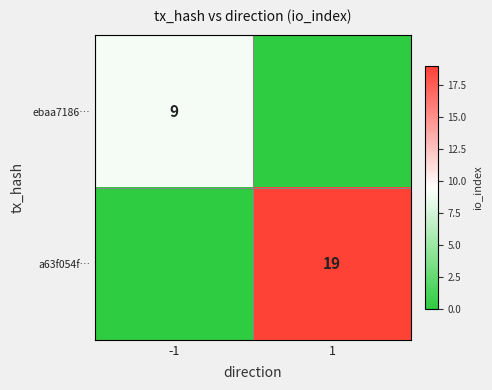

Between 1 and -1, which is larger?

-1